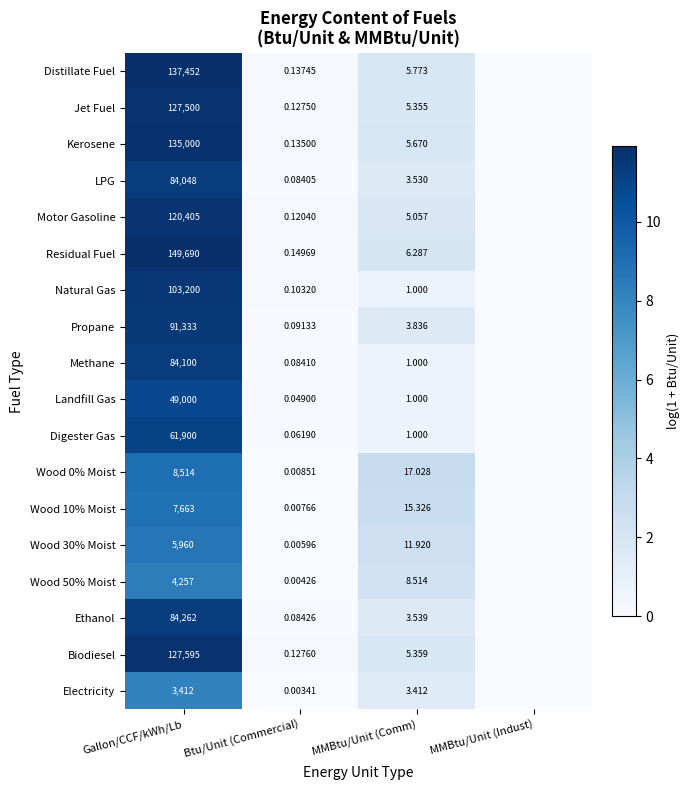

Between Gallon/CCF/kWh/Lb and Btu/Unit (Commercial), which series saw the biggest shift?

Residual Fuel